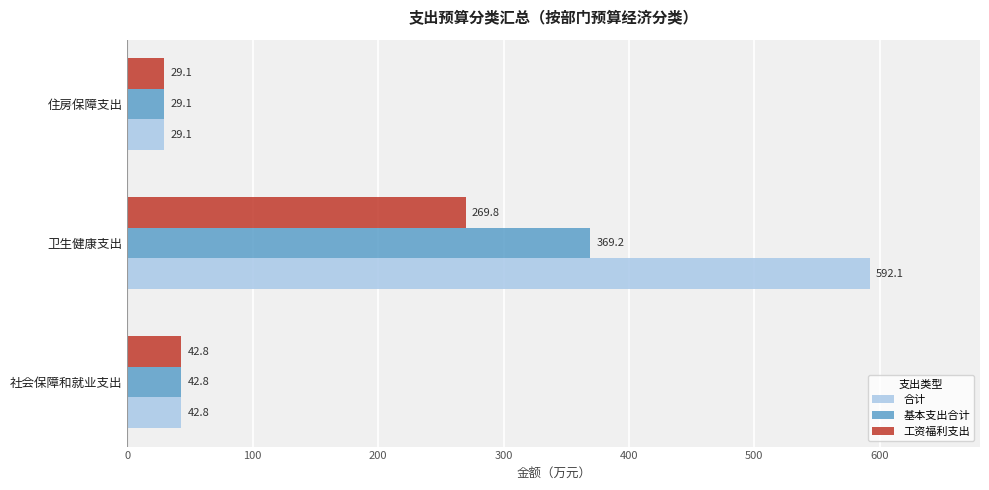

Rank the series by their average value, from lowest to highest.

工资福利支出, 基本支出合计, 合计